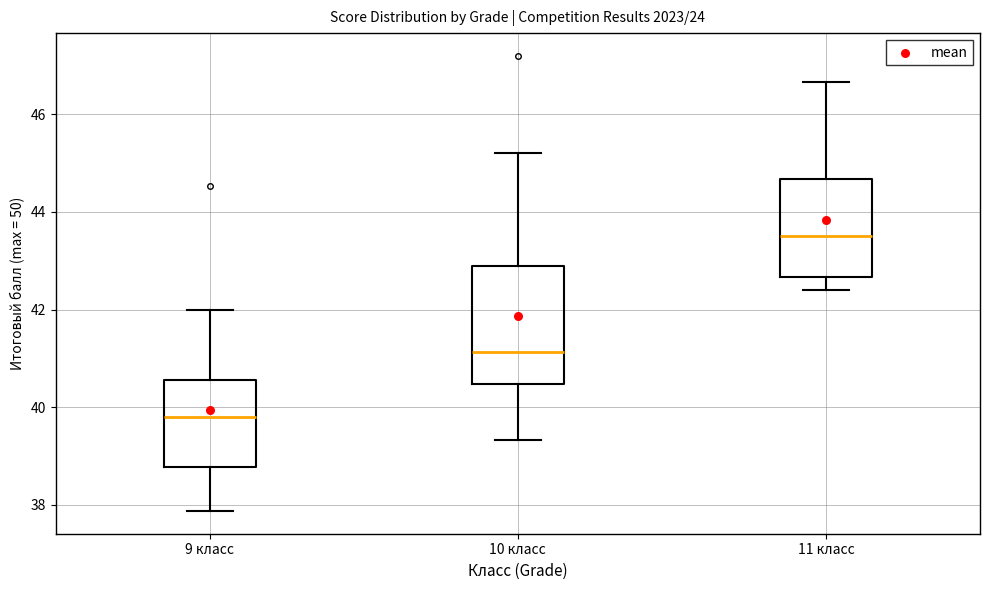

Comparing the boxes themselves (not the whiskers), which one is the tallest?

10 класс